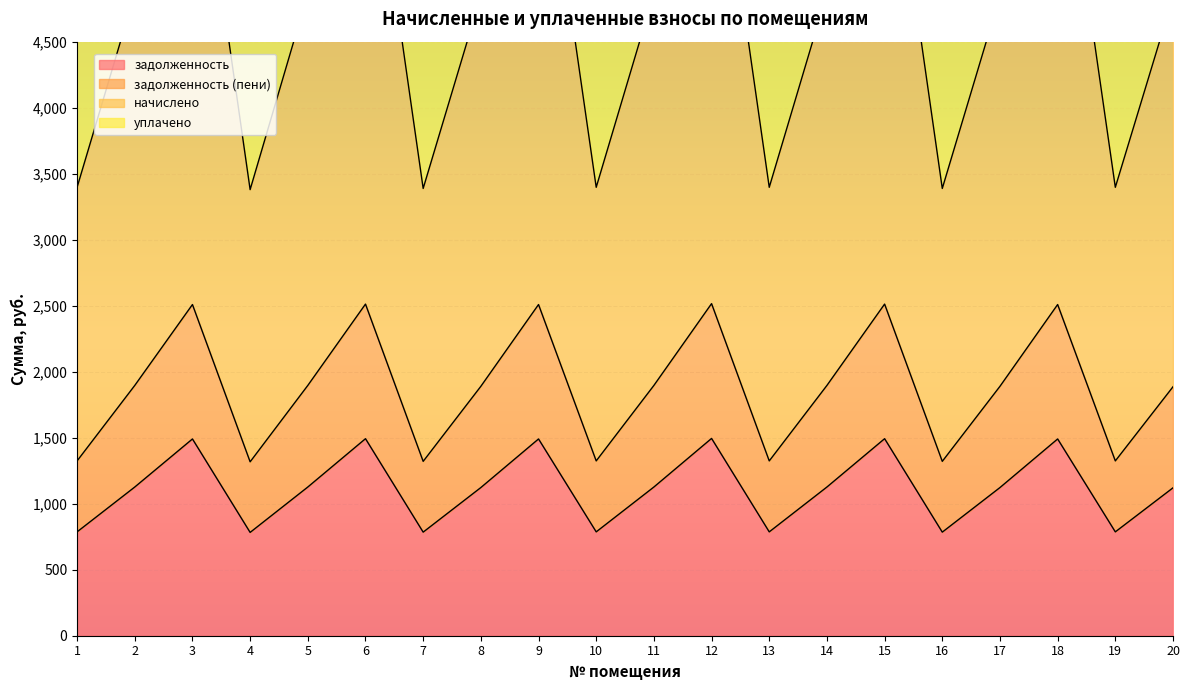

In задолженность (пени), how many points are higher than both neighbors (excluding endpoints)?

6